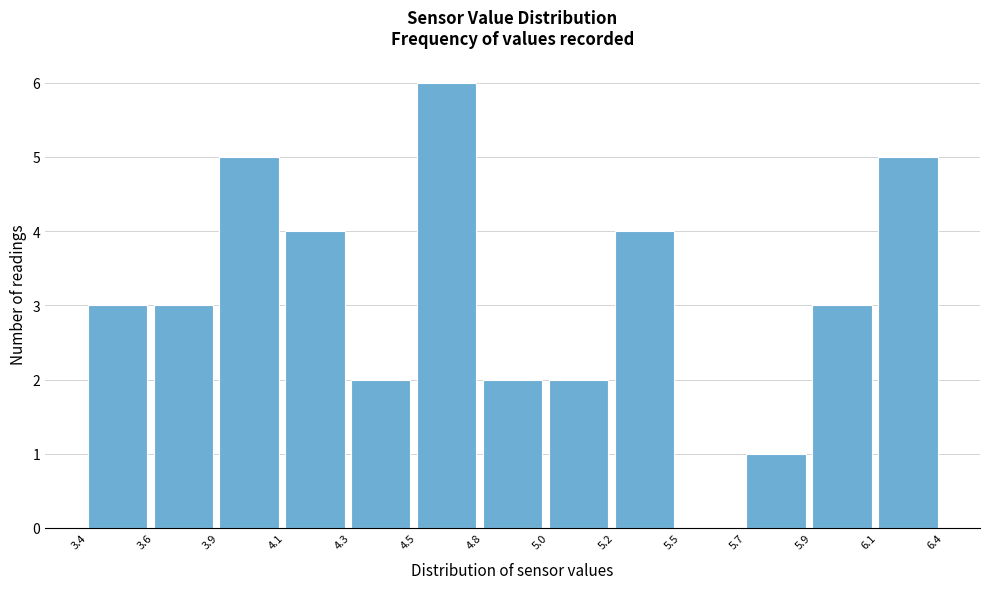

Reading left to right, list all the values displayed in this chart.

3.4=3	3.6=3	3.9=5	4.1=4	4.3=2	4.5=6	4.8=2	5.0=2	5.2=4	5.5=0	5.7=1	5.9=3	6.1=5